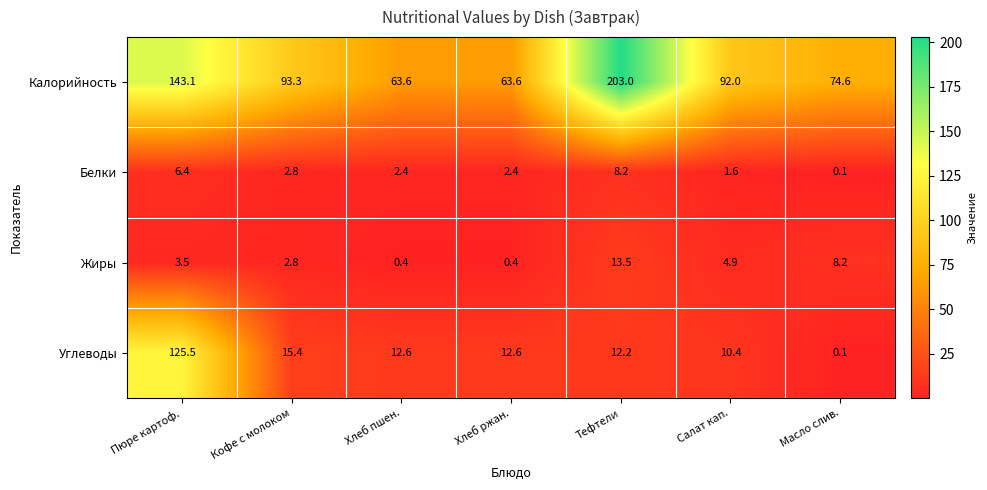

Which series has the widest spread of values?

Калорийность